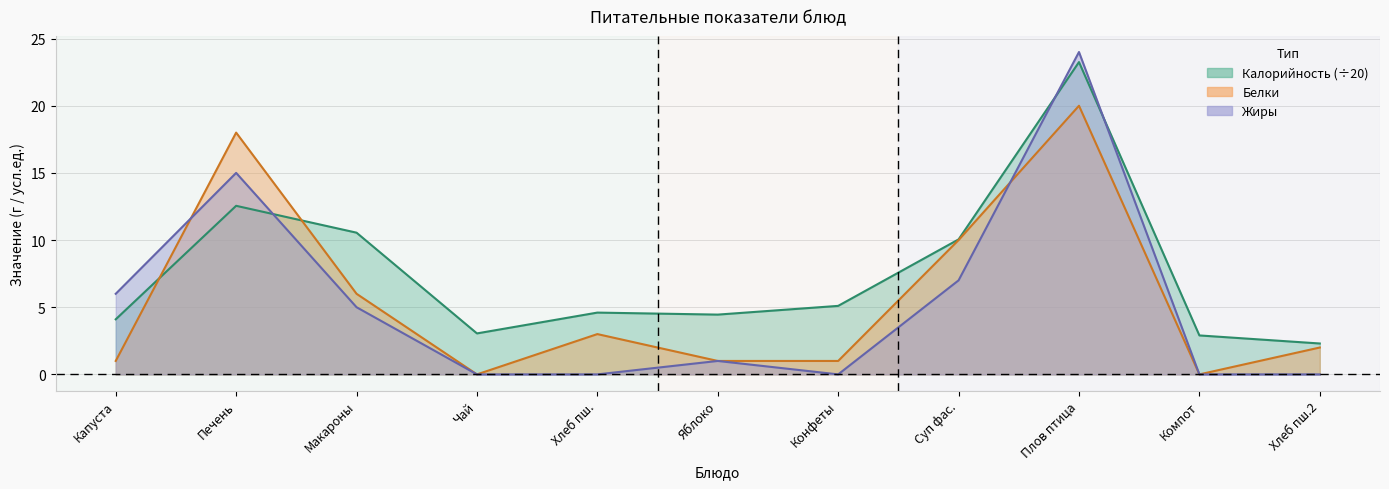

True or false: Белки has more than 2 interior local peaks.

True